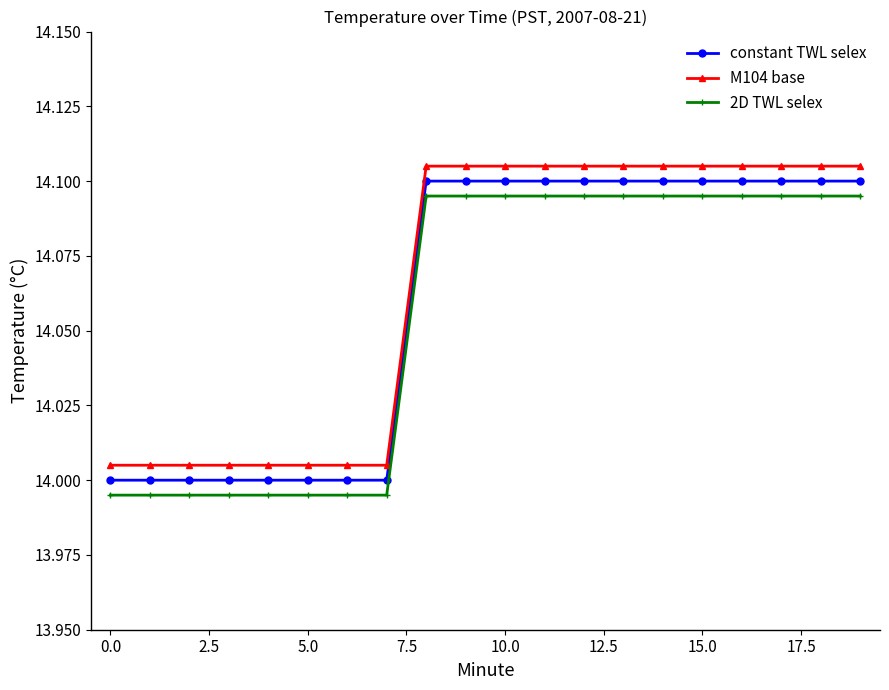

True or false: 2D TWL selex and M104 base intersect in this chart.

False